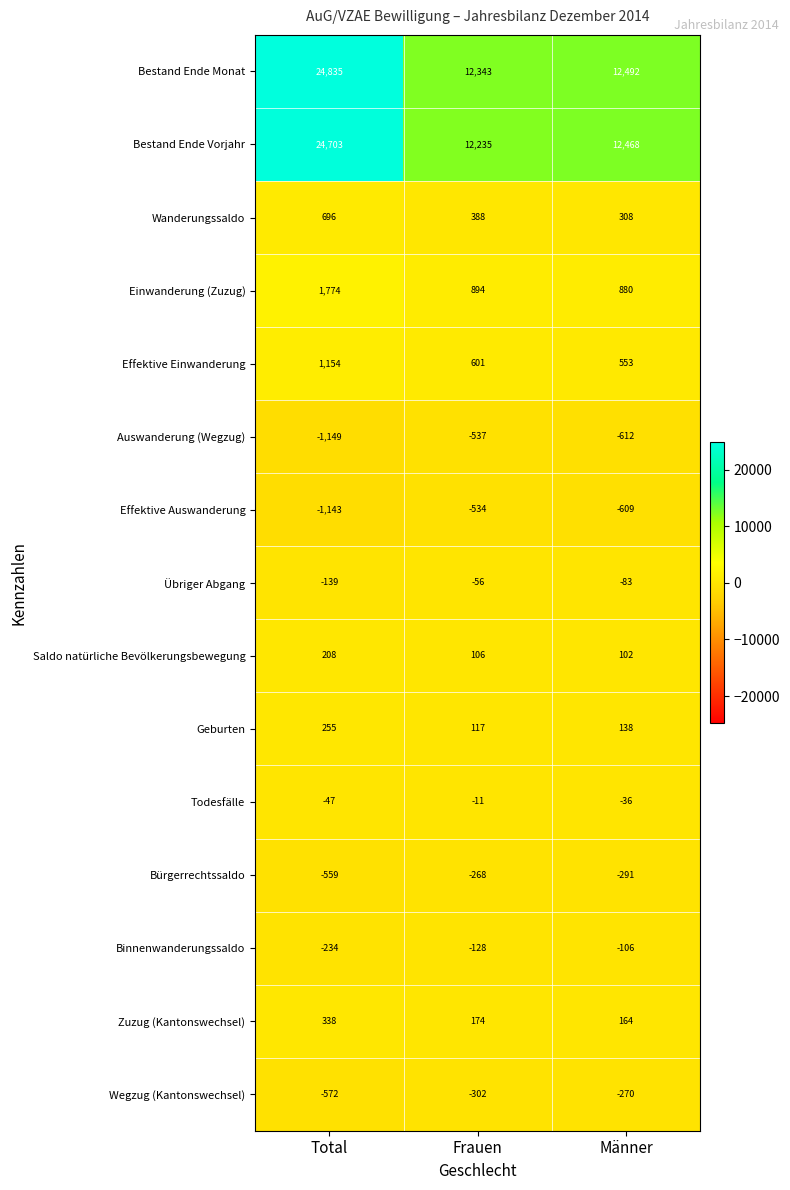

Where is Einwanderung (Zuzug) nearest to the value 1327?

Frauen